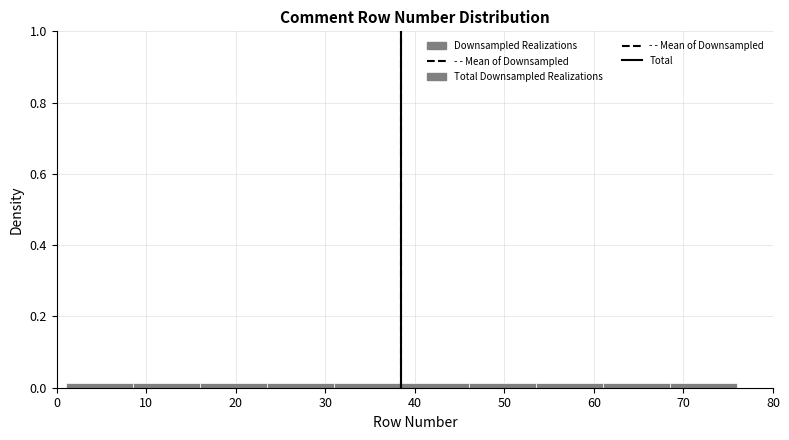

Reading left to right, transcribe this chart: for each bar, give the range it covers on the x-axis and its height. Neither the bar edges nor the heights are printed on the chart, so give them approximately, as read against the axes.

1.0 to 8.5: under 0.02
8.5 to 16.0: under 0.02
16.0 to 23.5: under 0.02
23.5 to 31.0: under 0.02
31.0 to 38.5: under 0.02
38.5 to 46.0: under 0.02
46.0 to 53.5: under 0.02
53.5 to 61.0: under 0.02
61.0 to 68.5: under 0.02
68.5 to 76.0: under 0.02